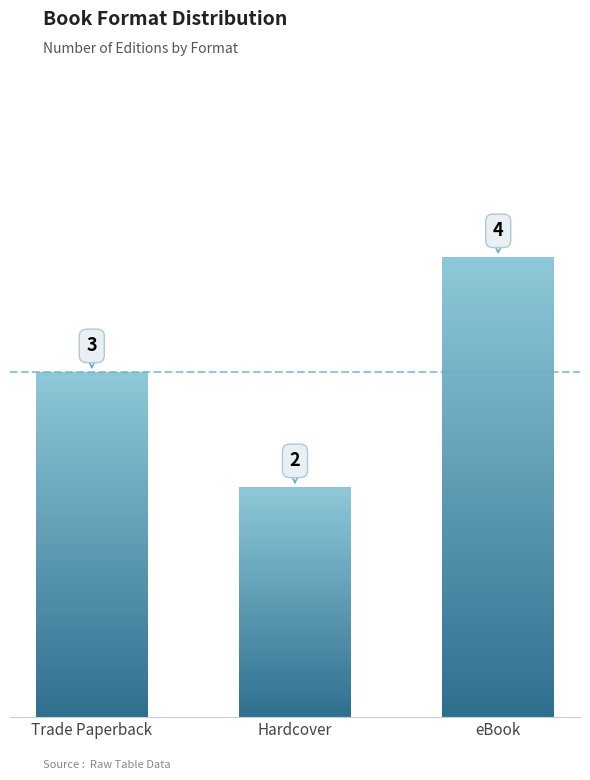

List the labels in order of value, smallest first.

Hardcover, Trade Paperback, eBook